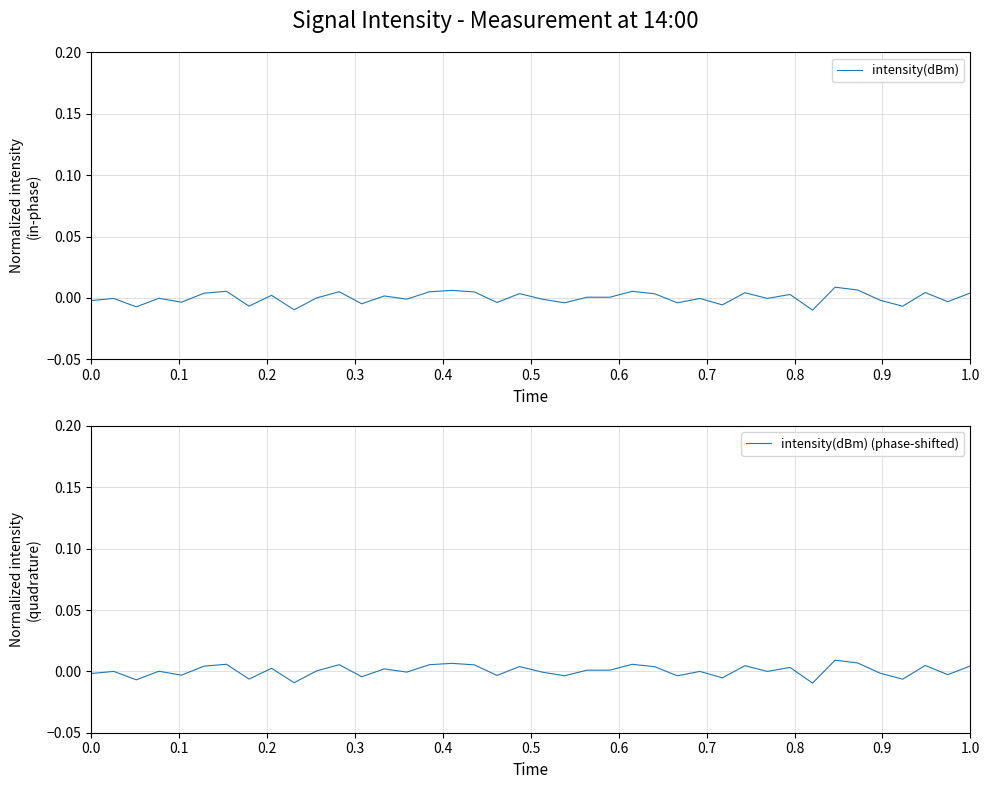

How many series are shown in this chart?

2